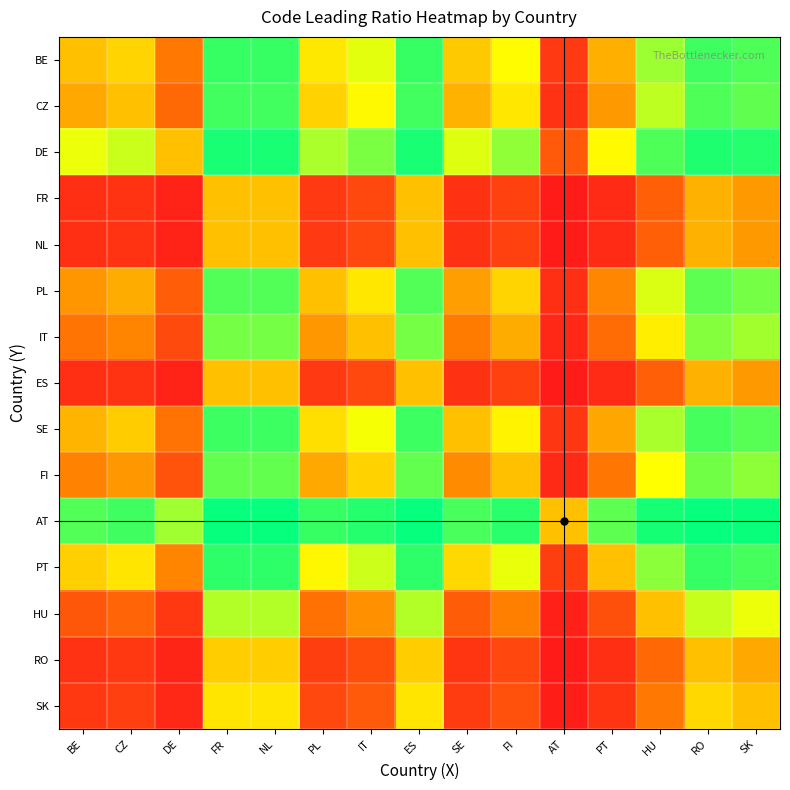

At how many categories does at least one series exceed 0?

15